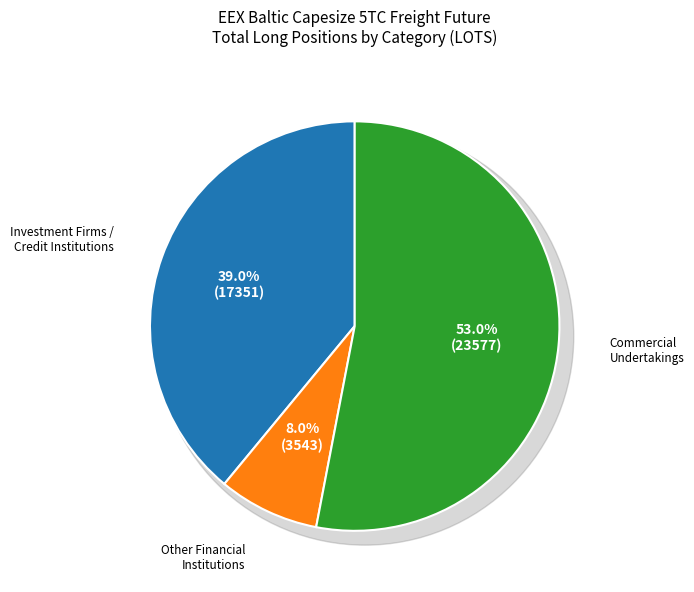

Is Commercial Undertakings the majority of the pie?

Yes